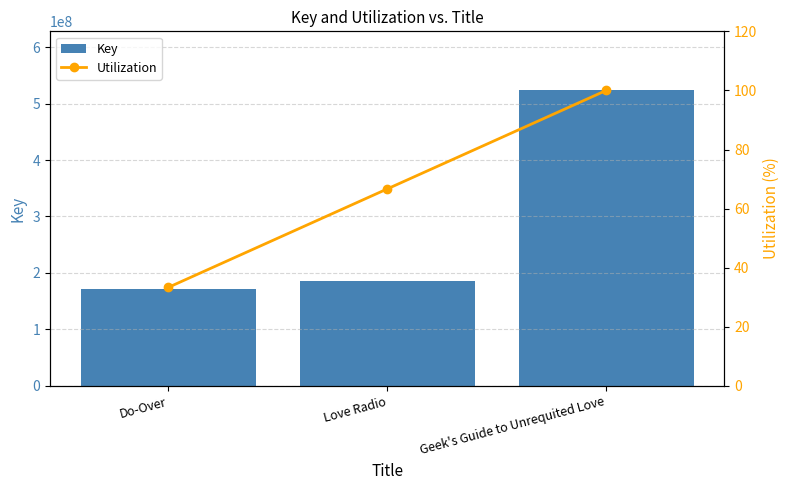

What is the spread (max minus min) of values at Love Radio?

185919633.3